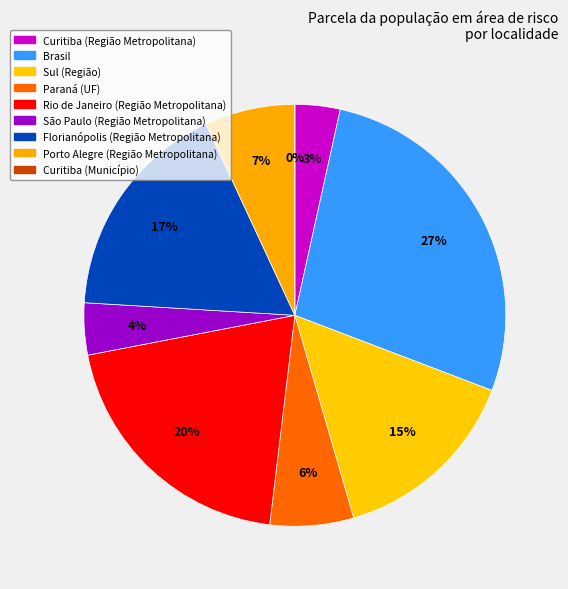

The Florianópolis (Região Metropolitana) slice represents 17% of the pie. True or false?

True